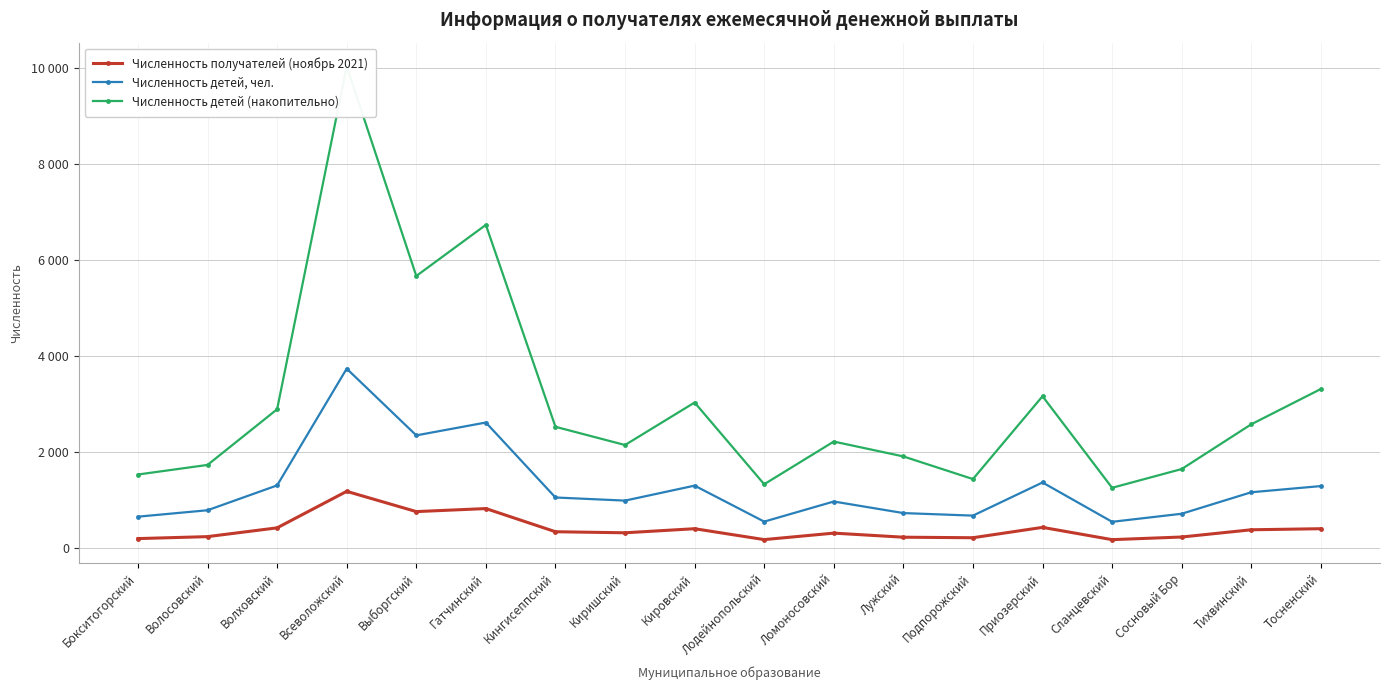

Which has a higher value, Подпорожский or Кингисеппский?

Кингисеппский